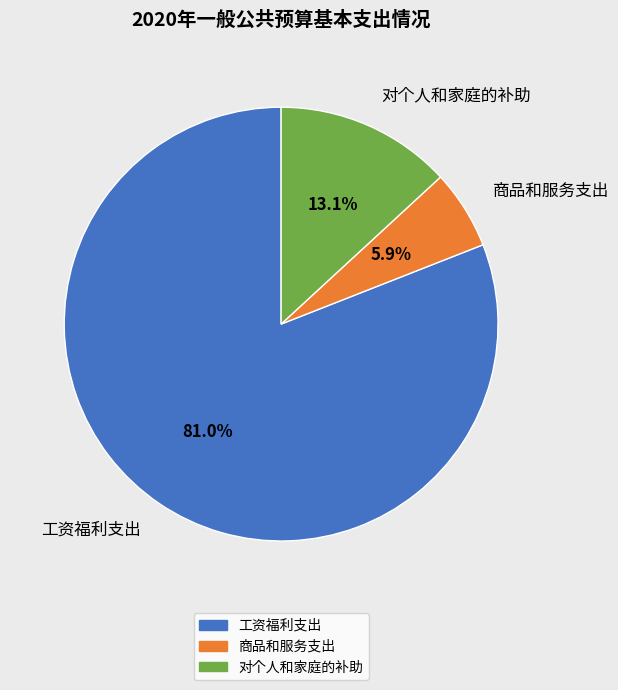

How many segments does this pie chart have?

3